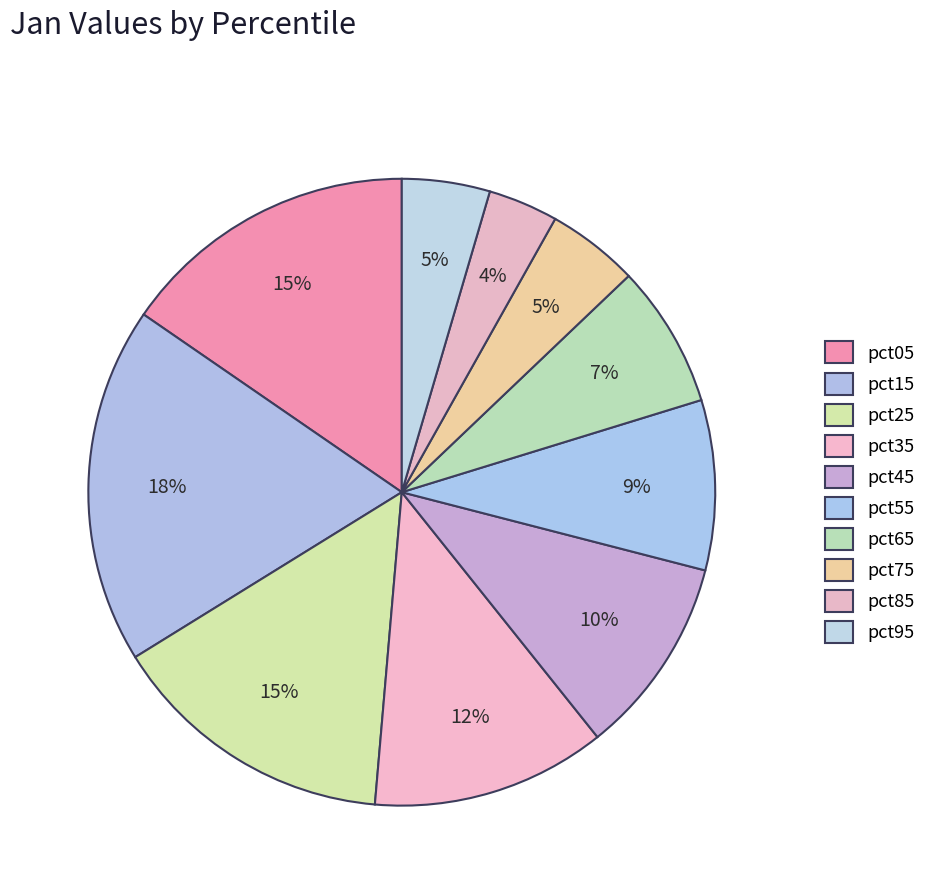

Count the number of slices in the pie.

10